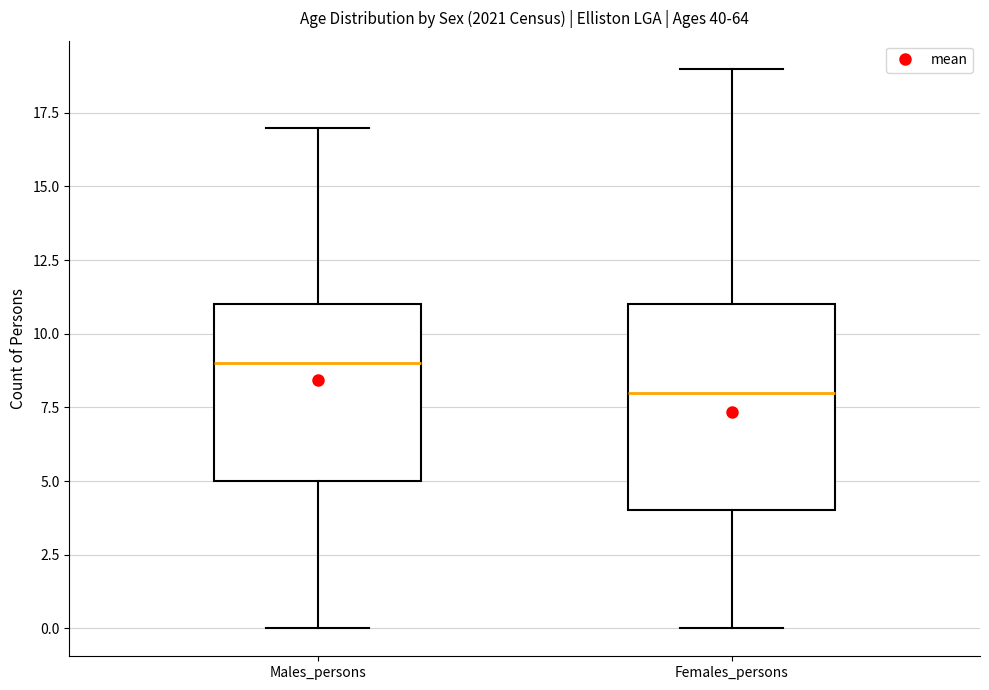

Comparing the boxes themselves (not the whiskers), which one is the tallest?

Females_persons